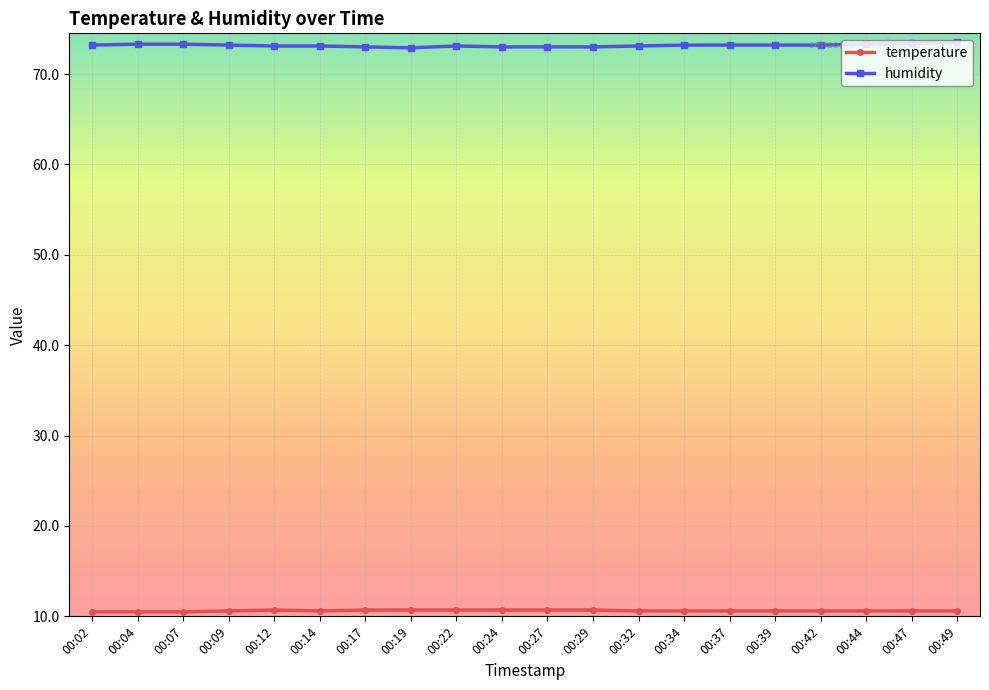

What is the value of the temperature point at the 9th from the left?

10.7